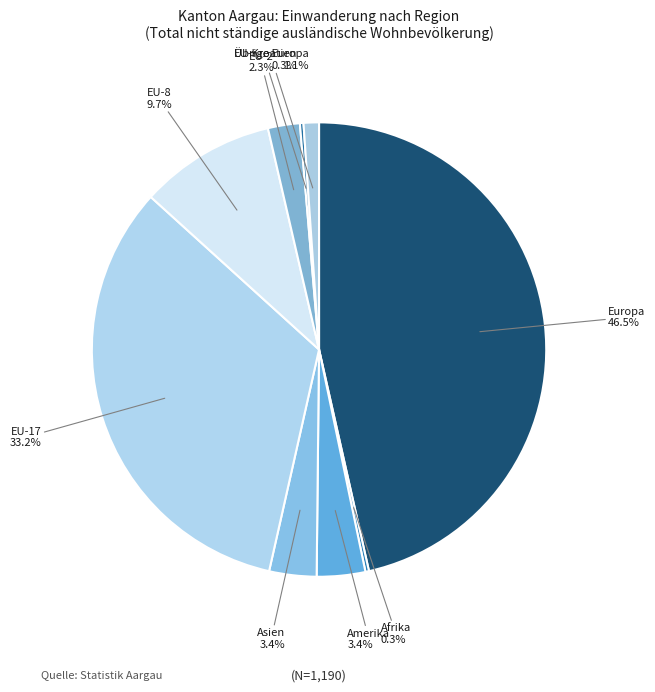

Rank the categories by value from highest to lowest.

Europa, EU-17, EU-8, Amerika, Asien, EU-2, Übrige Europa, Afrika, EU-Kroatien